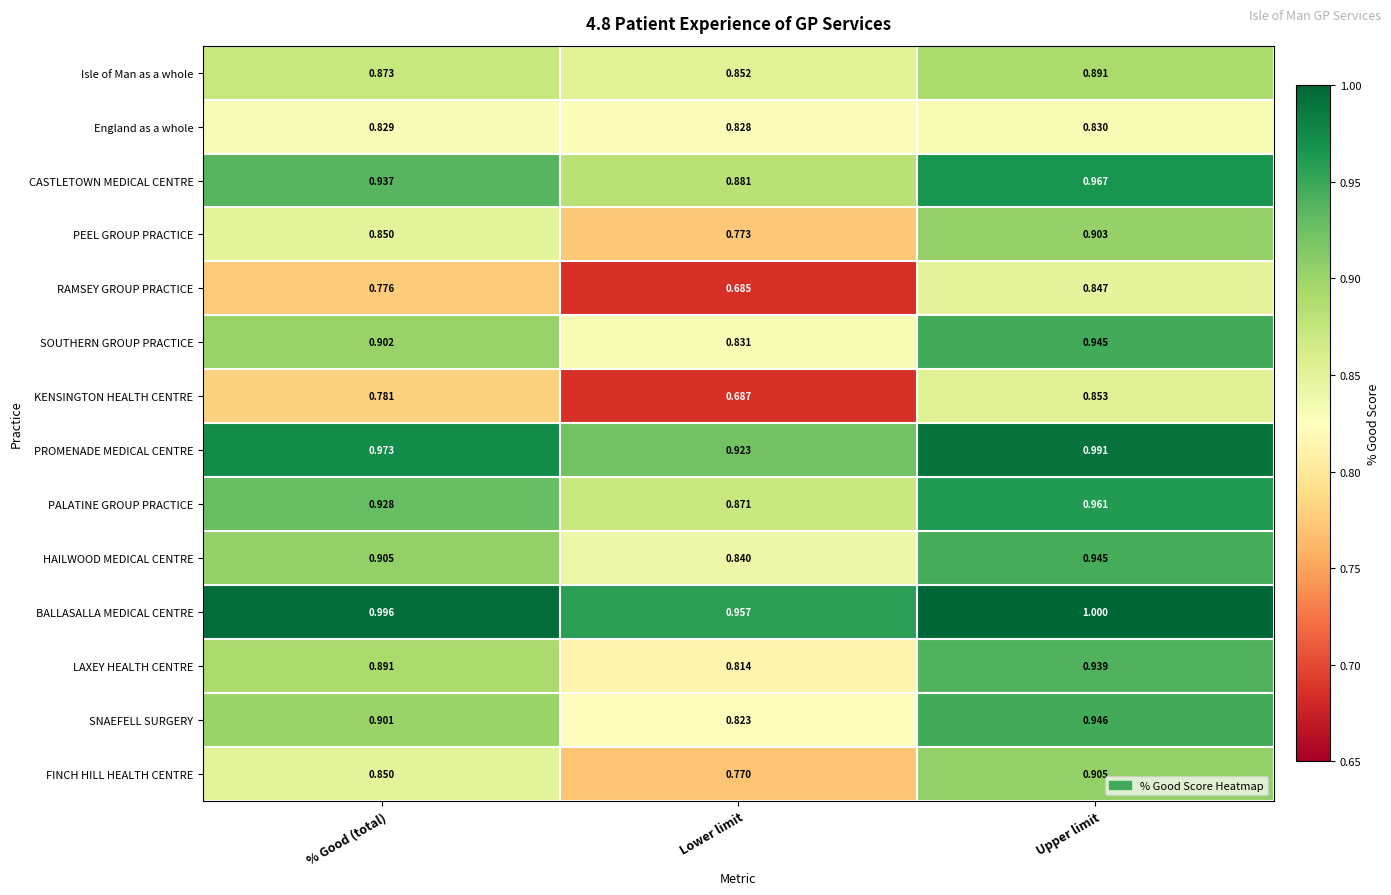

At which category is the sum across all series the highest?

Upper limit